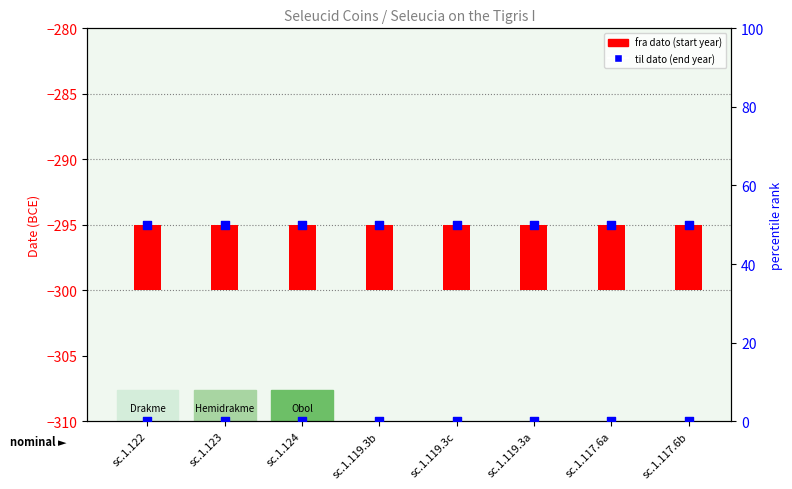

Which series has the largest total across all categories?

percentile rank within the sample